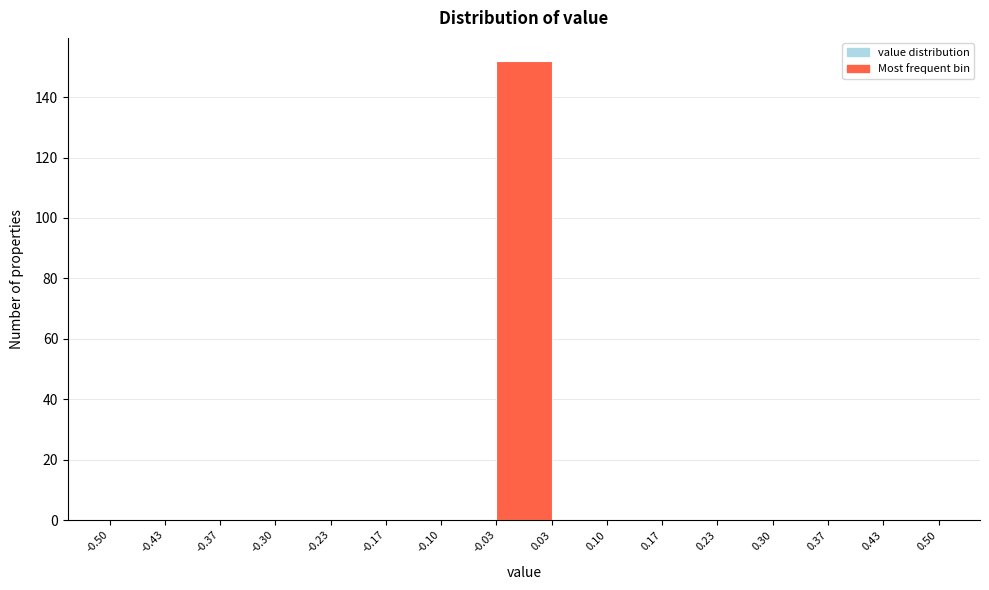

Reading left to right, transcribe this chart: for each bar, give the range it covers on the x-axis and its height. The values are not printed on the chart, so give them approximately, as read against the axis.

-0.50 to -0.43: 0
-0.43 to -0.37: 0
-0.37 to -0.30: 0
-0.30 to -0.23: 0
-0.23 to -0.17: 0
-0.17 to -0.10: 0
-0.10 to -0.03: 0
-0.03 to 0.03: 152
0.03 to 0.10: 0
0.10 to 0.17: 0
0.17 to 0.23: 0
0.23 to 0.30: 0
0.30 to 0.37: 0
0.37 to 0.43: 0
0.43 to 0.50: 0